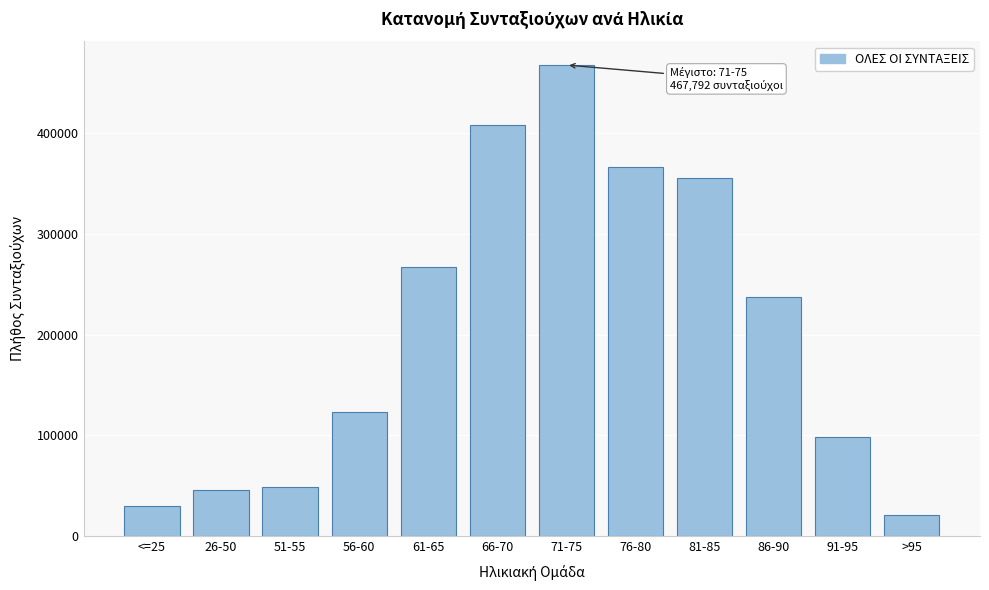

Reading left to right, extract all data points from this chart.

<=25=29850	26-50=45661	51-55=49136	56-60=123548	61-65=267434	66-70=408379	71-75=467792	76-80=366212	81-85=355133	86-90=237004	91-95=97941	>95=20721